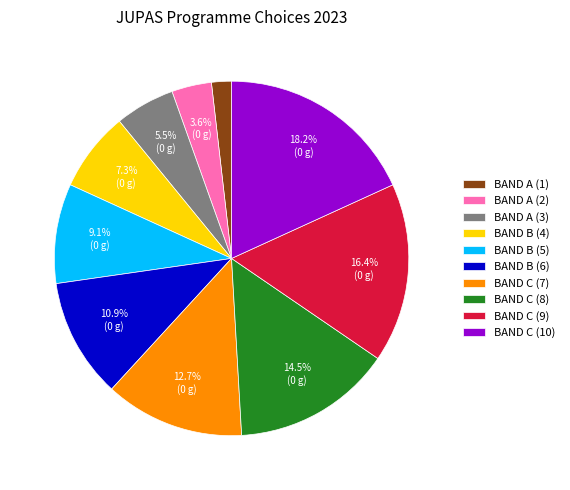

Is it true that BAND A (1) is 11% of the pie?

False